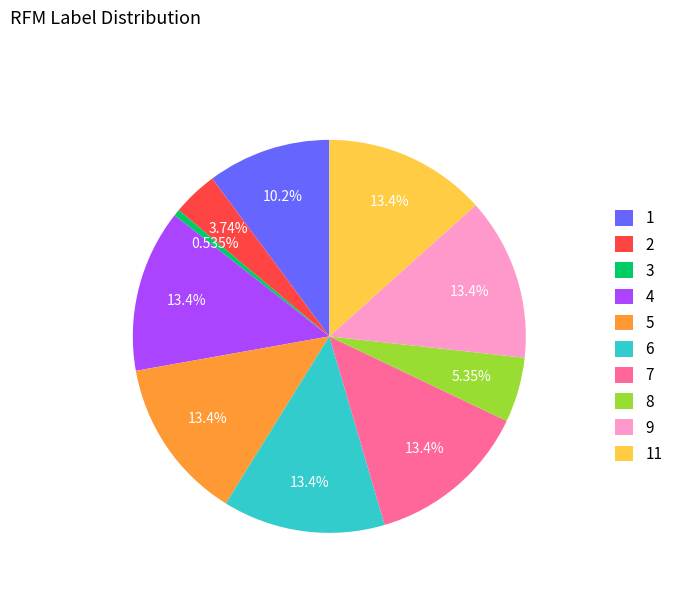

What percentage is the 8 slice, to the nearest percent?

5%